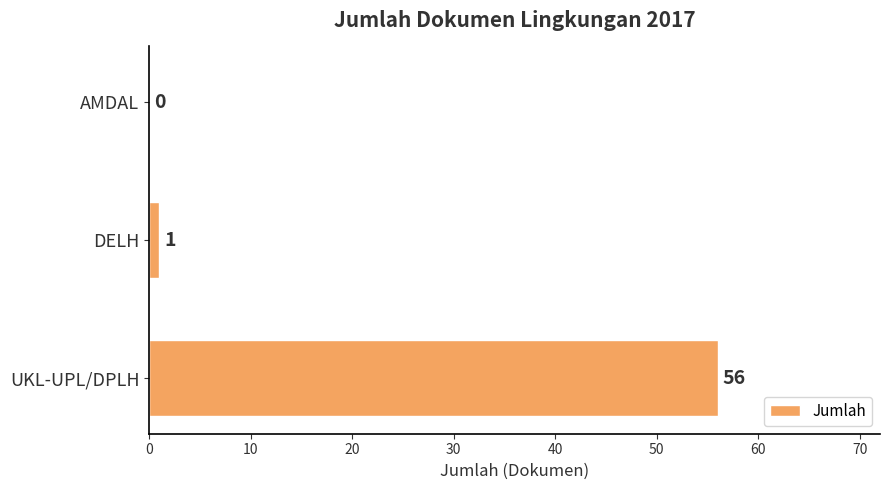

Between AMDAL and DELH, which is larger?

DELH